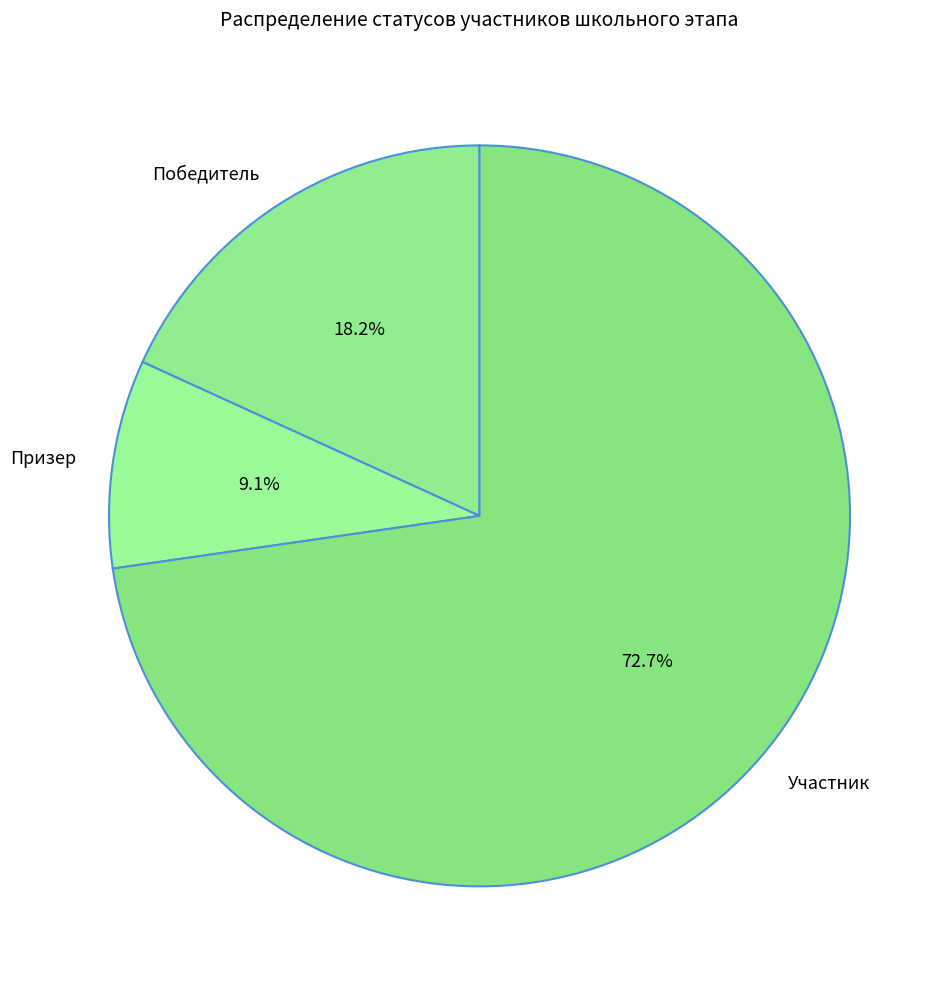

Which category has the biggest portion of the pie?

Участник